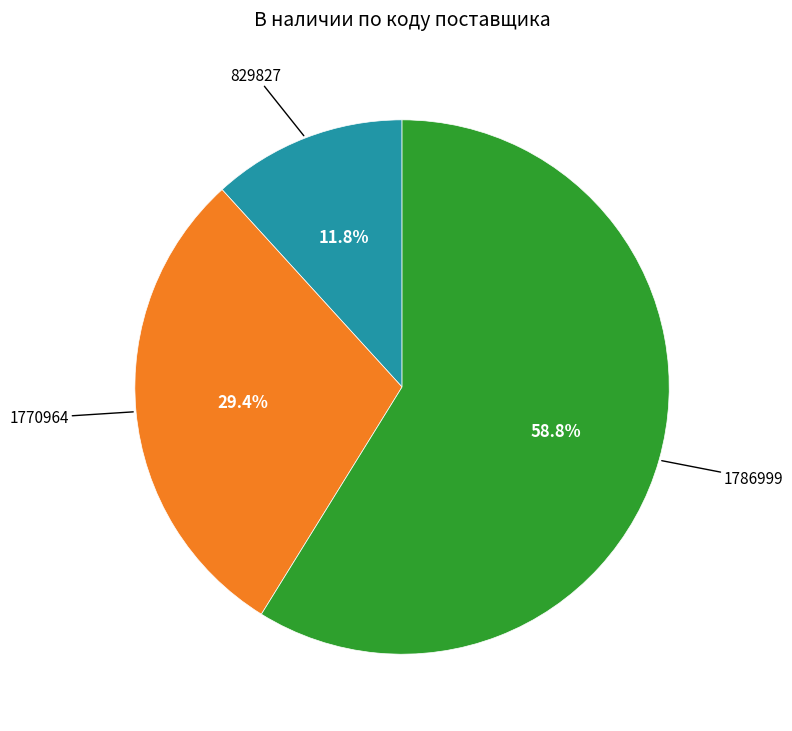

Count the number of slices in the pie.

3